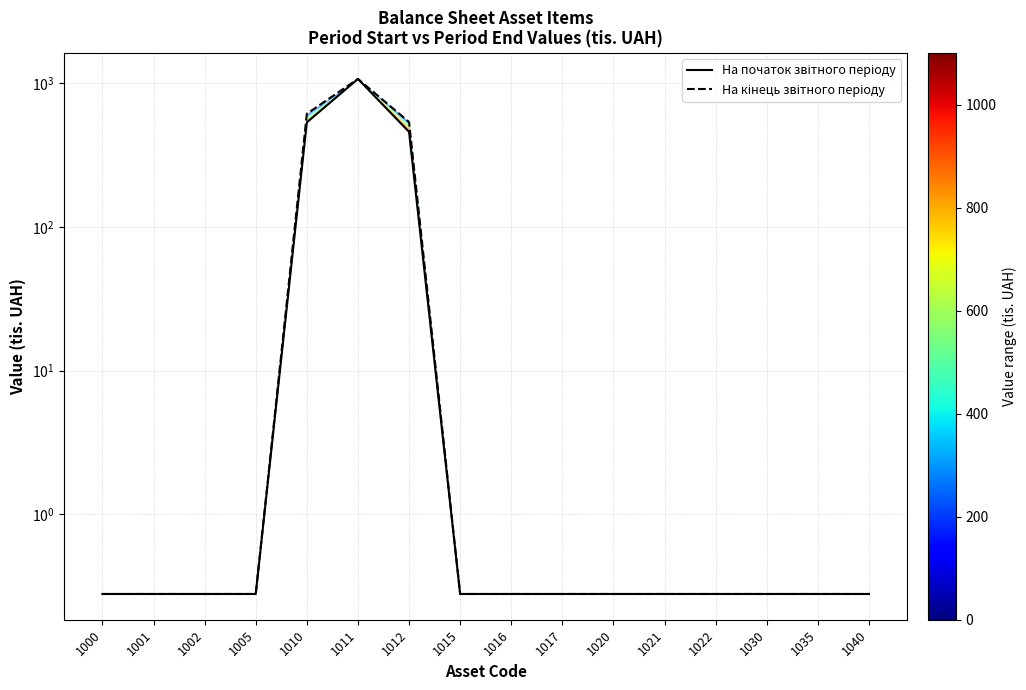

At how many categories does at least one series exceed 331?

3